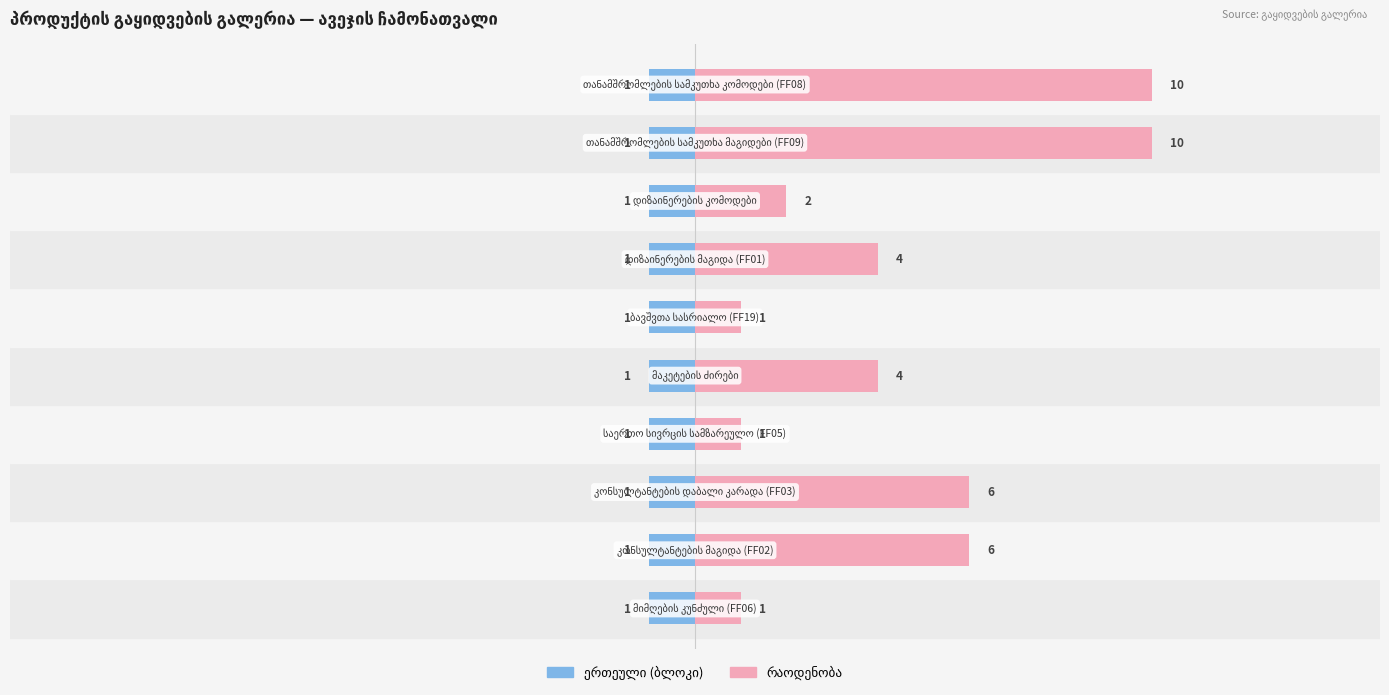

How many groups of bars are there?

10